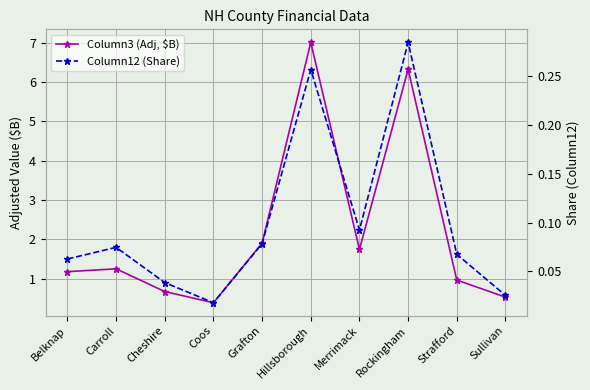

Which series changed the most between Cheshire and Grafton?

Column3 (Adj, $B)